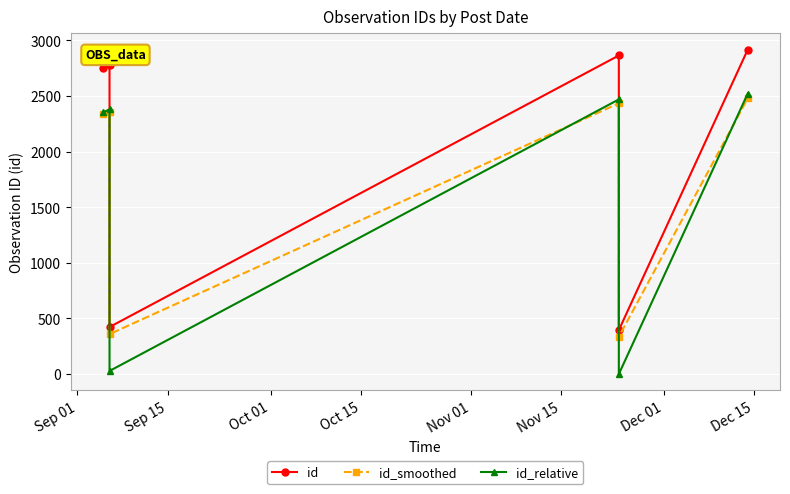

What is the lowest value of the id series?

395.0